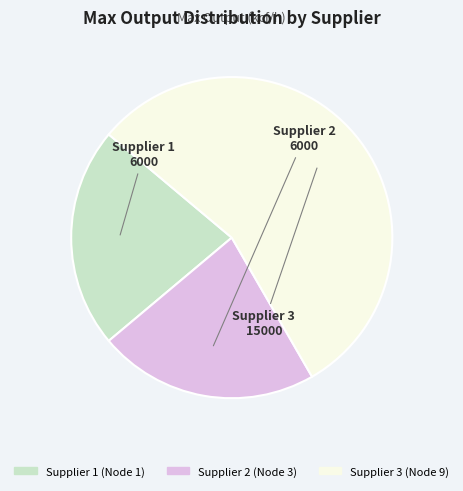

What is the largest slice in the pie chart?

Supplier 3